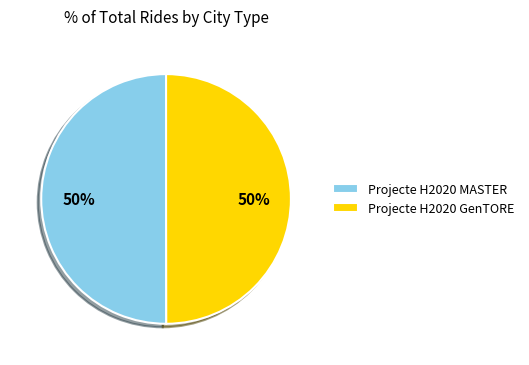

What is the ratio of the value at Projecte H2020 GenTORE to the value at Projecte H2020 MASTER?

1.0